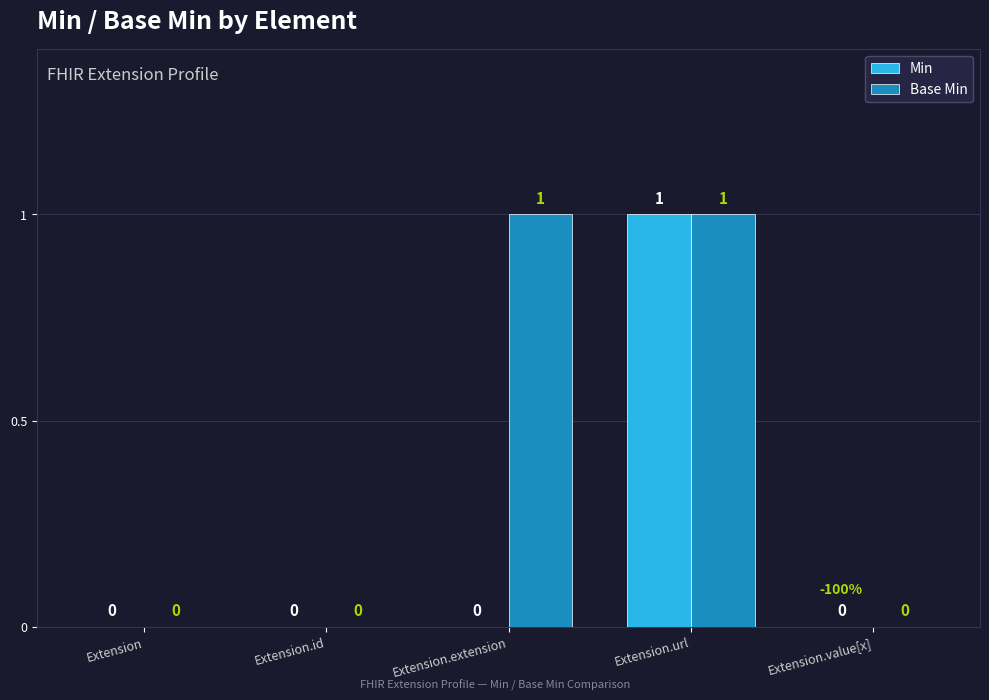

At which category is the sum across all series the highest?

Extension.url